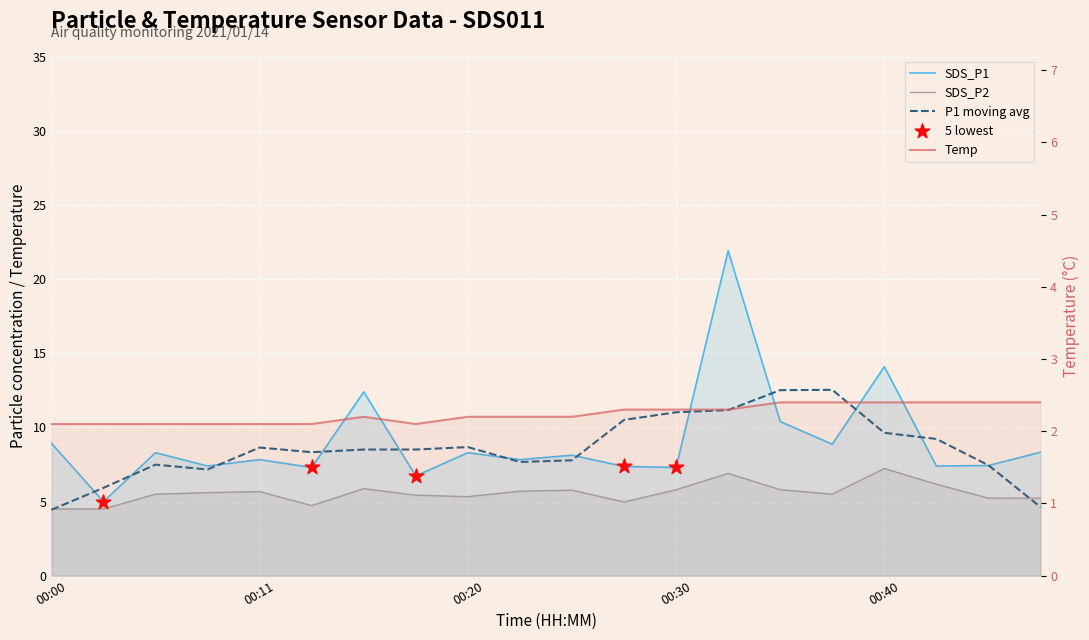

What is the total value across all series at 00:43?

16.0